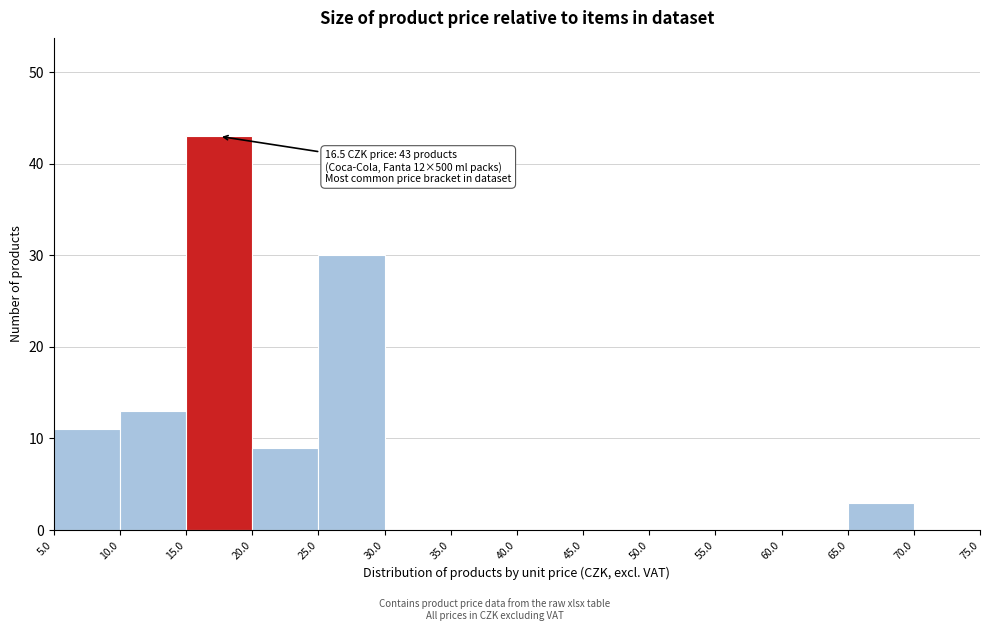

Over which range of the x-axis is the bar tallest?

15.0 to 20.0